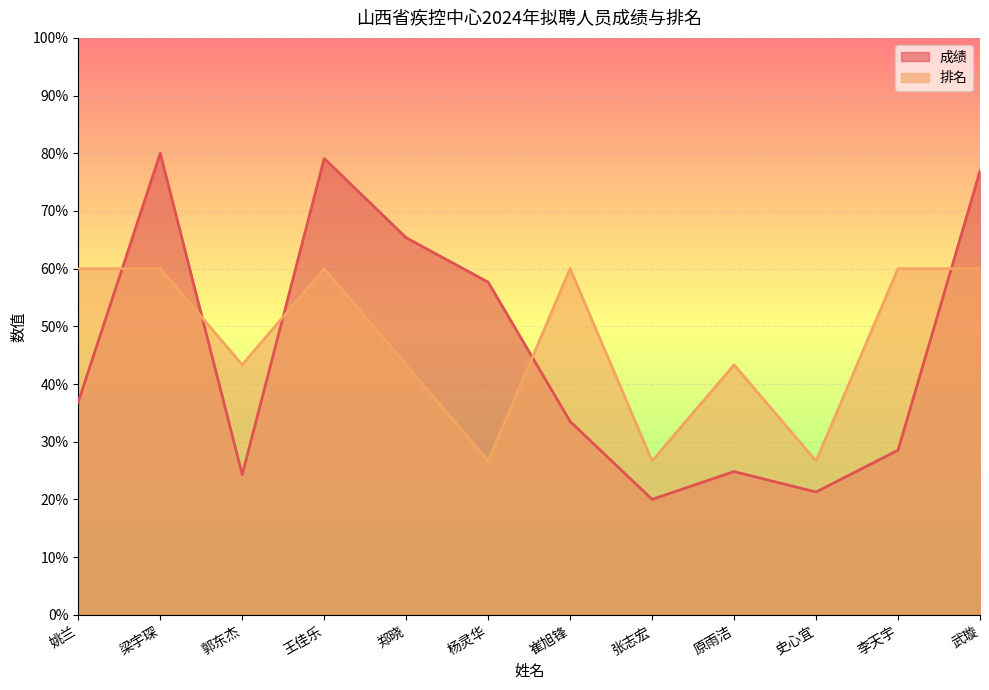

How many values in the 成绩 series are below 36?

6